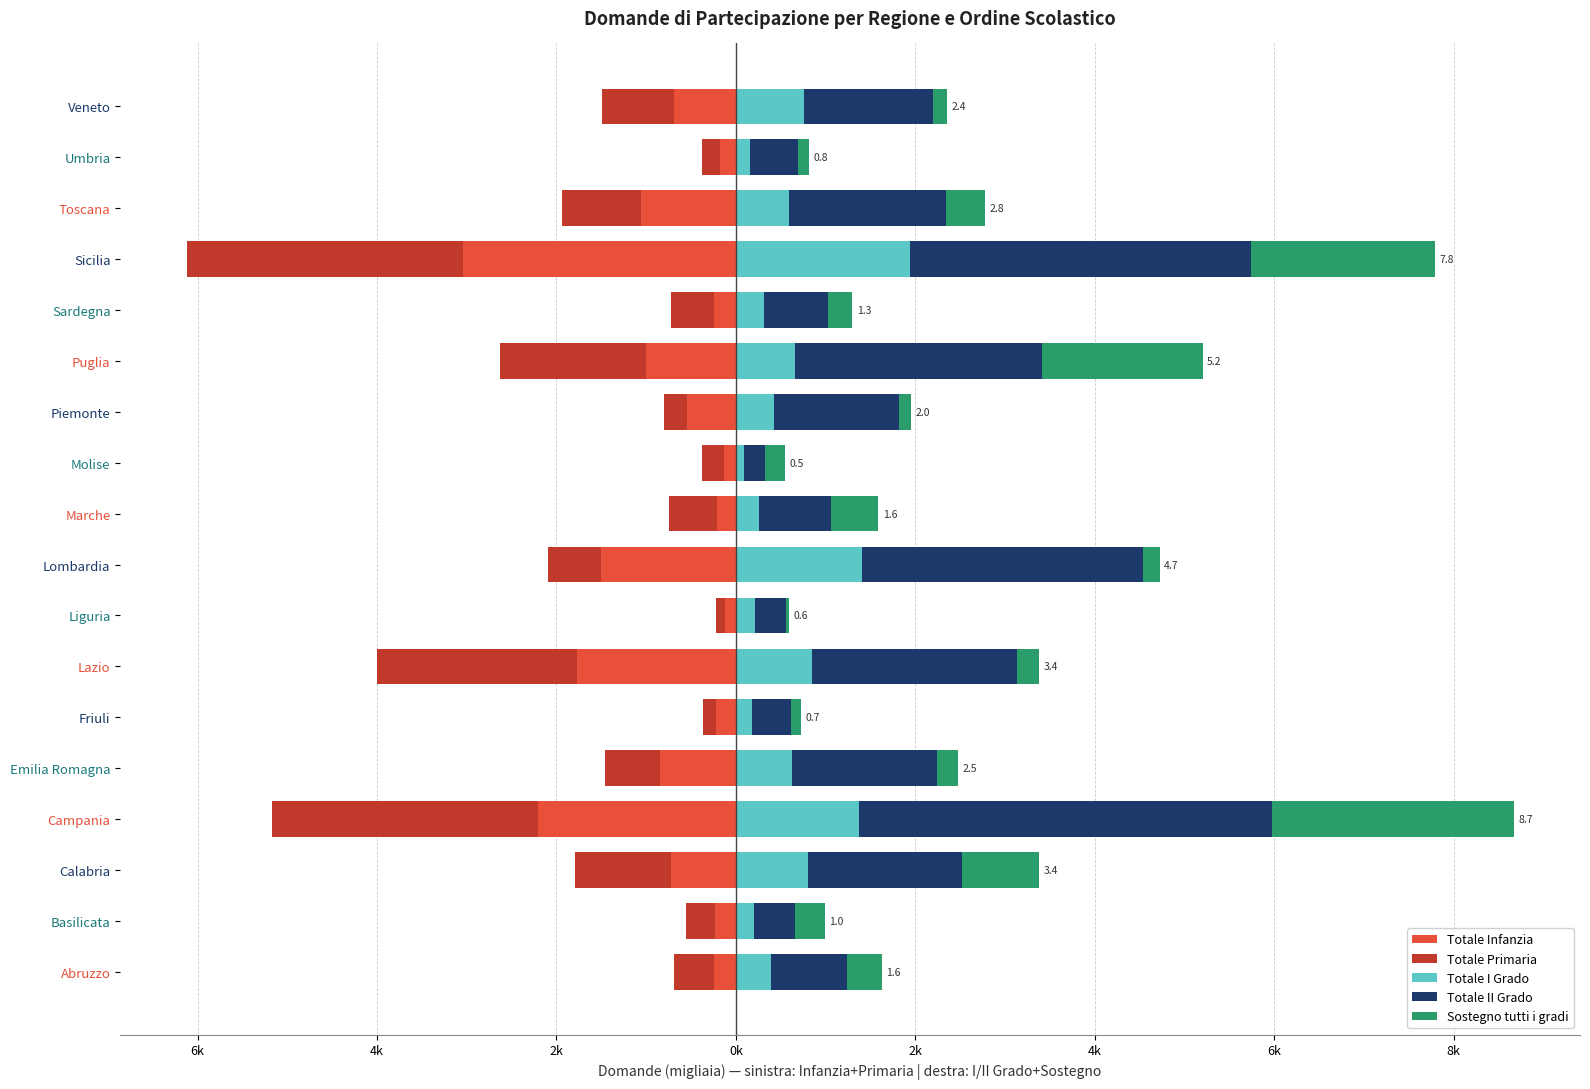

How many bars are there in each group?

5